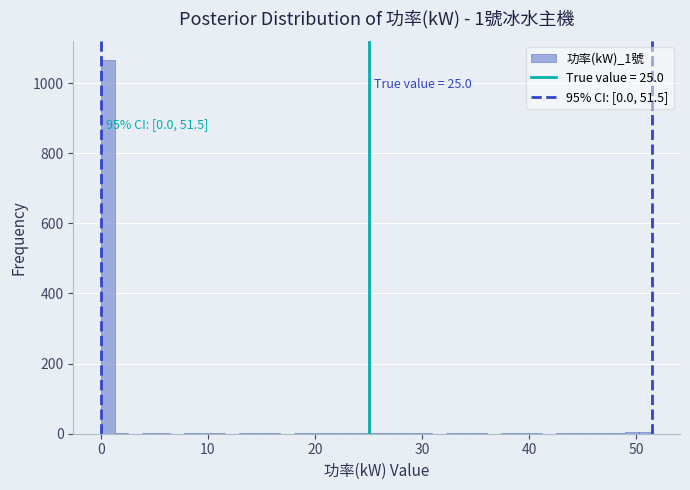

Around what value on the x-axis is the tallest bar? Give the approximate position of its centre, as read against the axis.

1